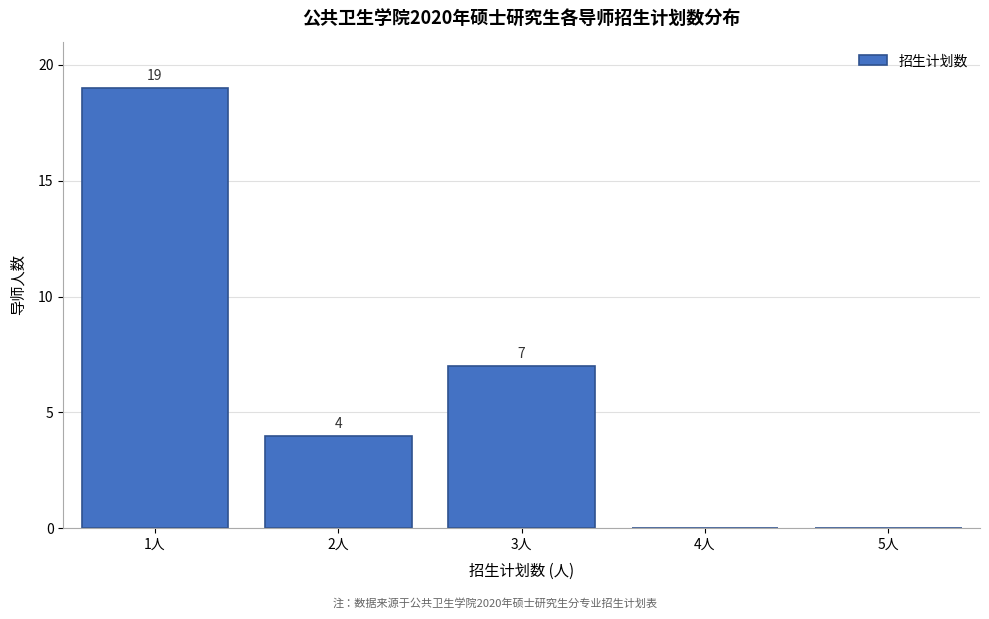

Which range on the x-axis has the tallest bar?

0.5 to 1.5